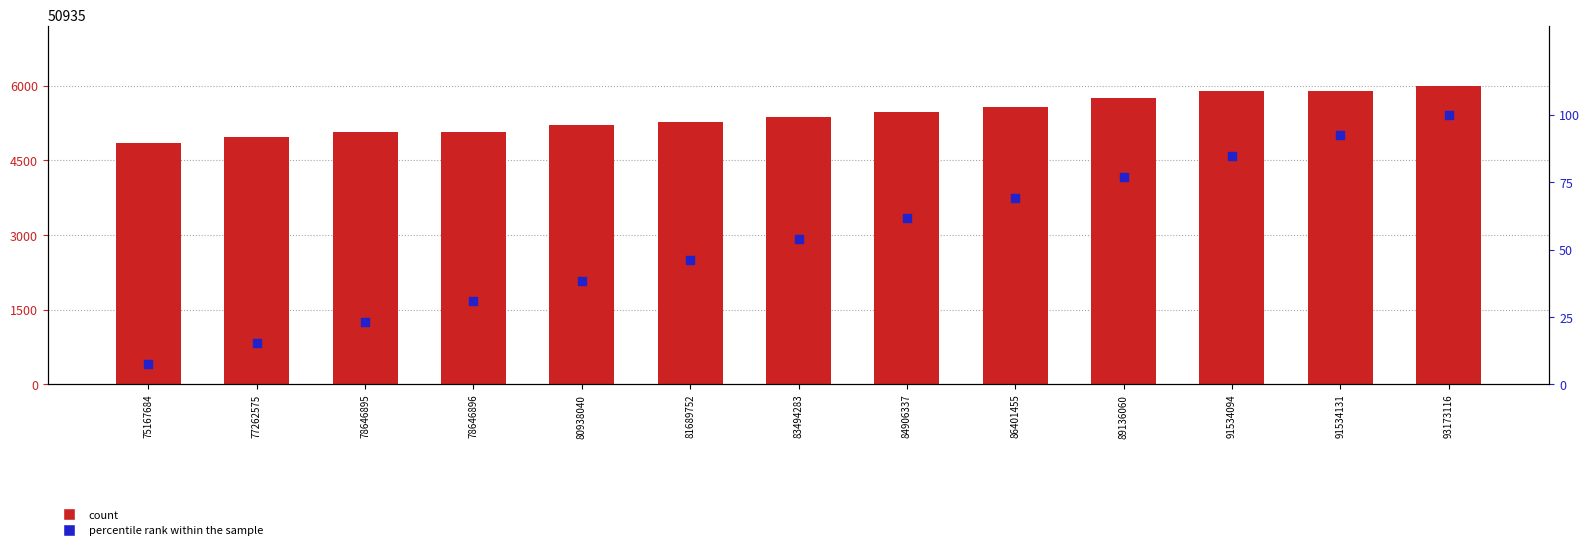

Which series contains the lowest Y value?

percentile rank within the sample